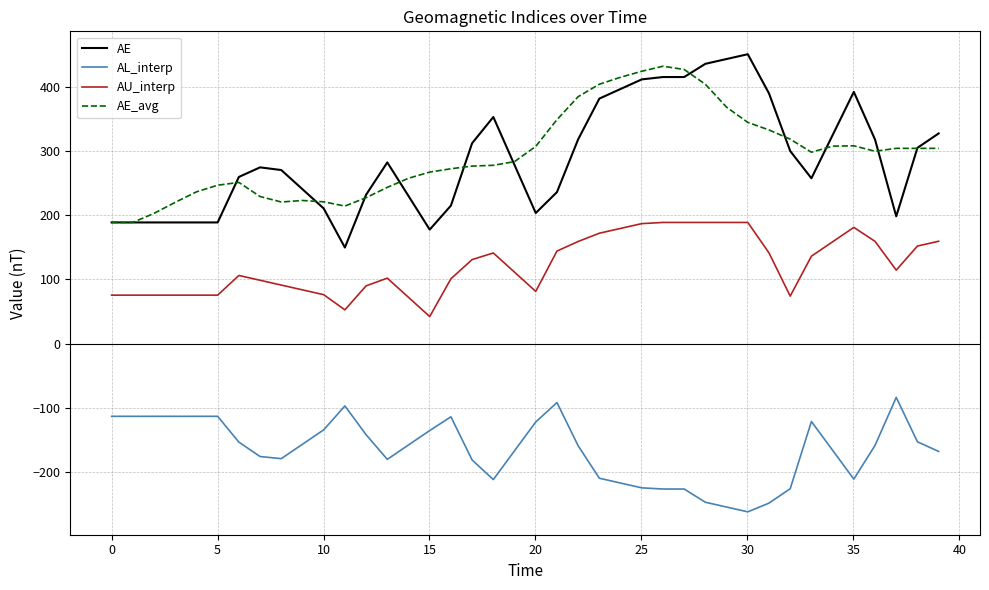

Which series has the largest range (max minus min)?

AE